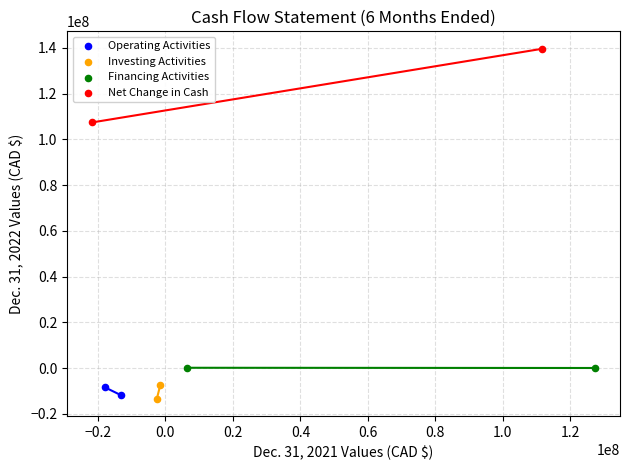

What are all the series names shown in the legend?

Operating Activities, Investing Activities, Financing Activities, Net Change in Cash